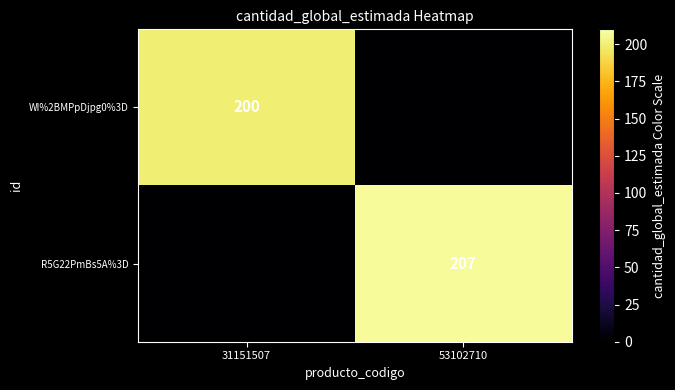

The WI%2BMPpDjpg0%3D series shows 50 at 31151507. True or false?

False